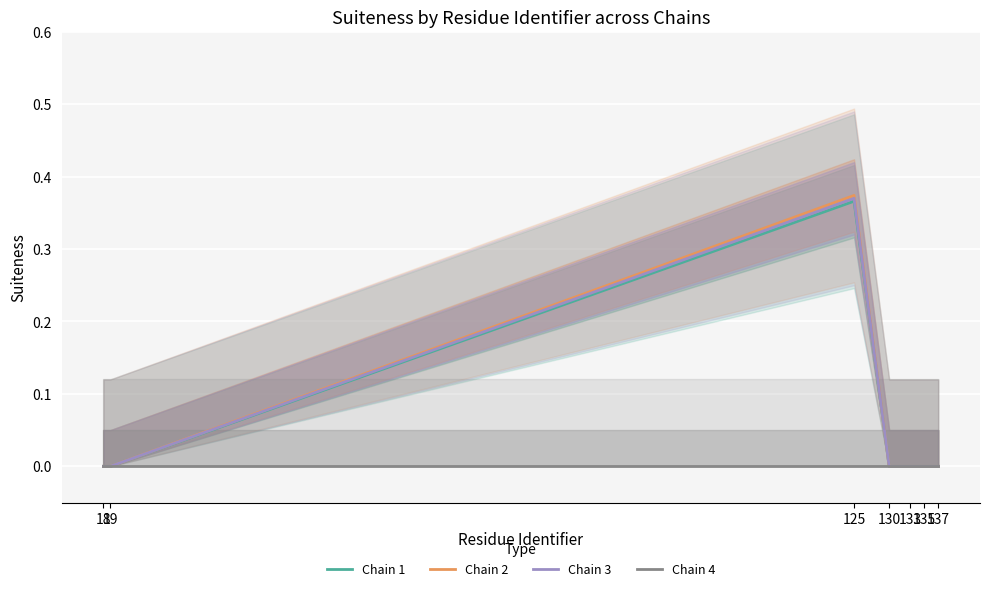

Is this an area chart (filled region under the line)?

No